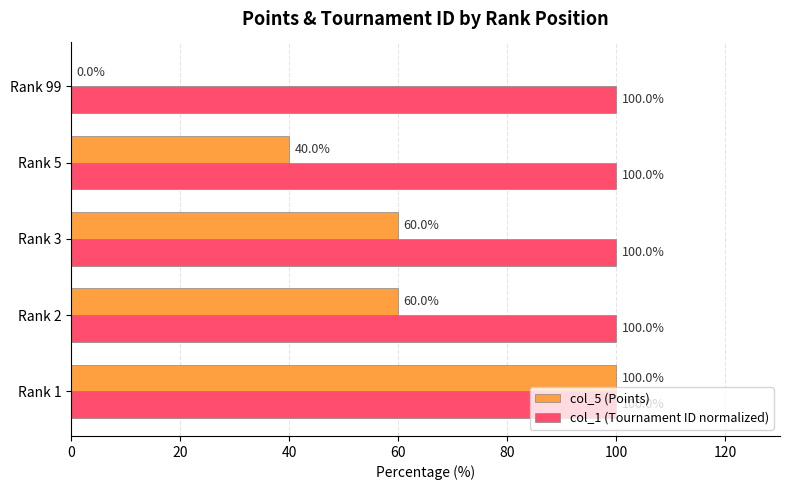

Which series changed the most between Rank 5 and Rank 99?

col_5 (Points)